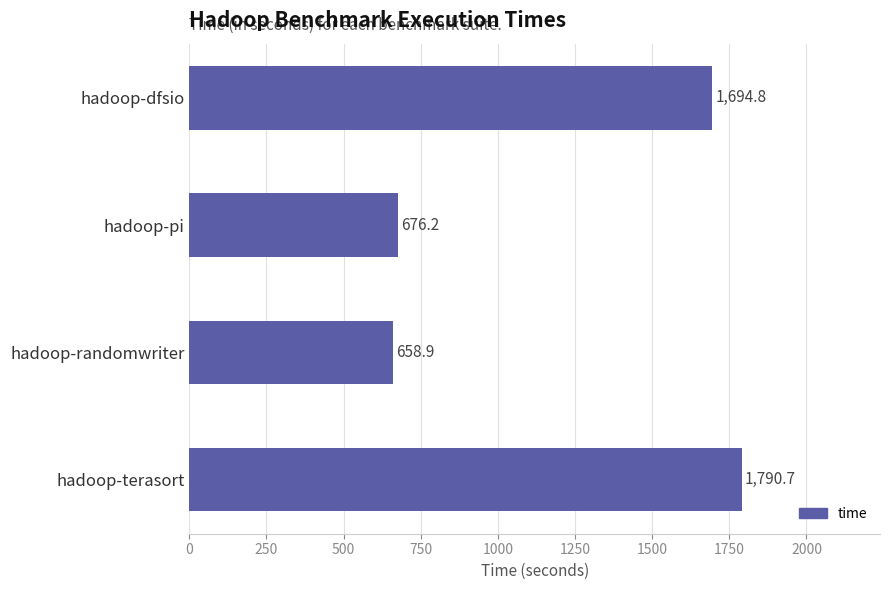

List the labels in order of value, largest first.

hadoop-terasort, hadoop-dfsio, hadoop-pi, hadoop-randomwriter